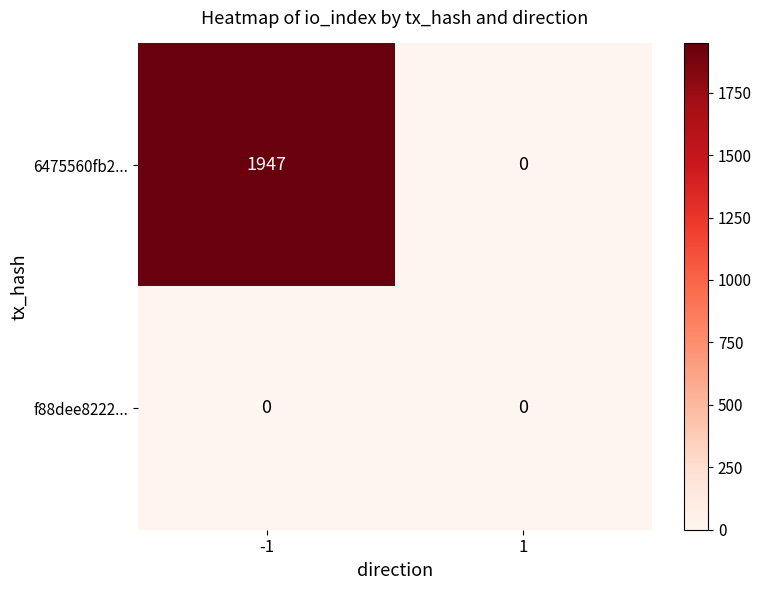

List the series in order of their peak value, lowest first.

f88dee8222..., 6475560fb2...